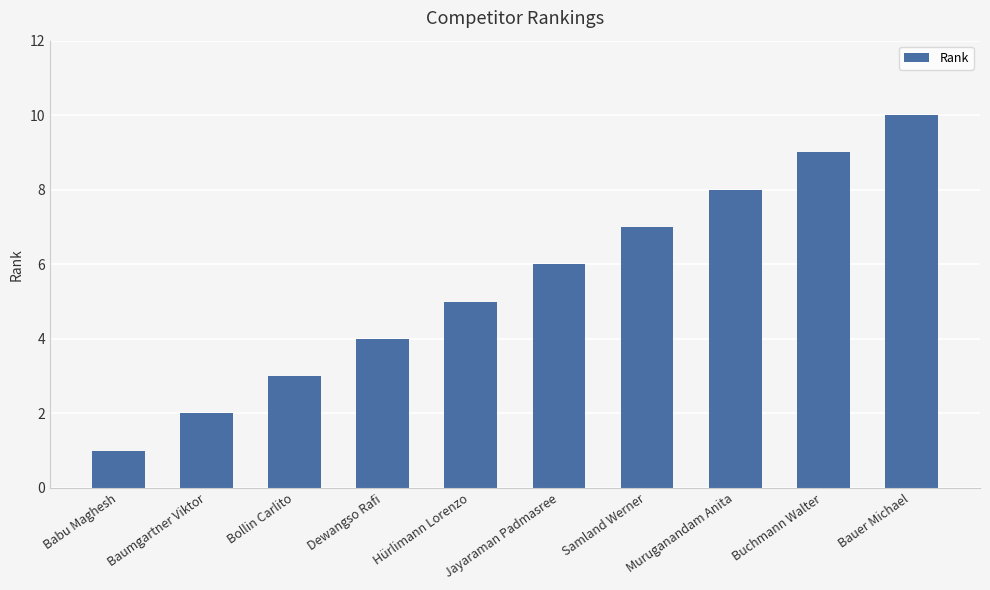

What position from the left is Samland Werner?

7